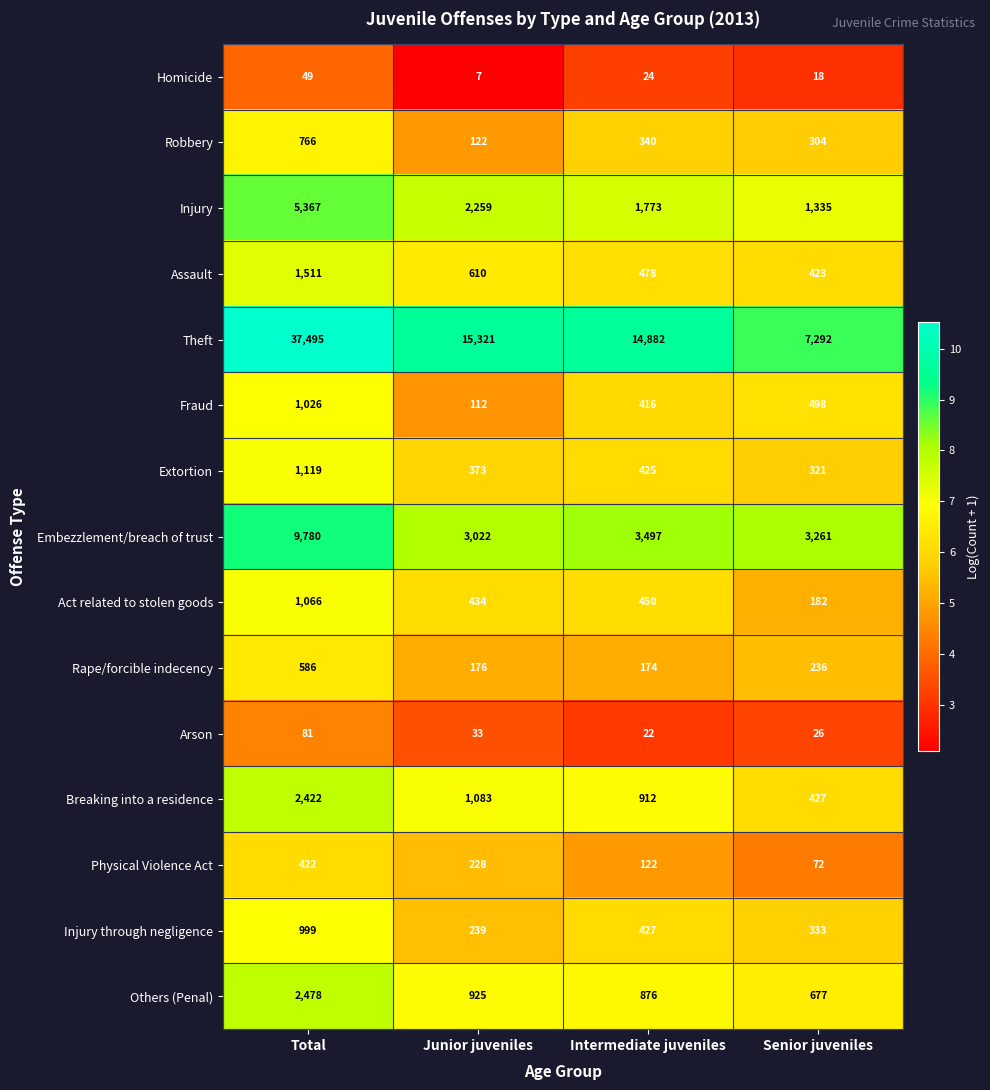

What is the difference between the highest and lowest values at Junior juveniles?

15314